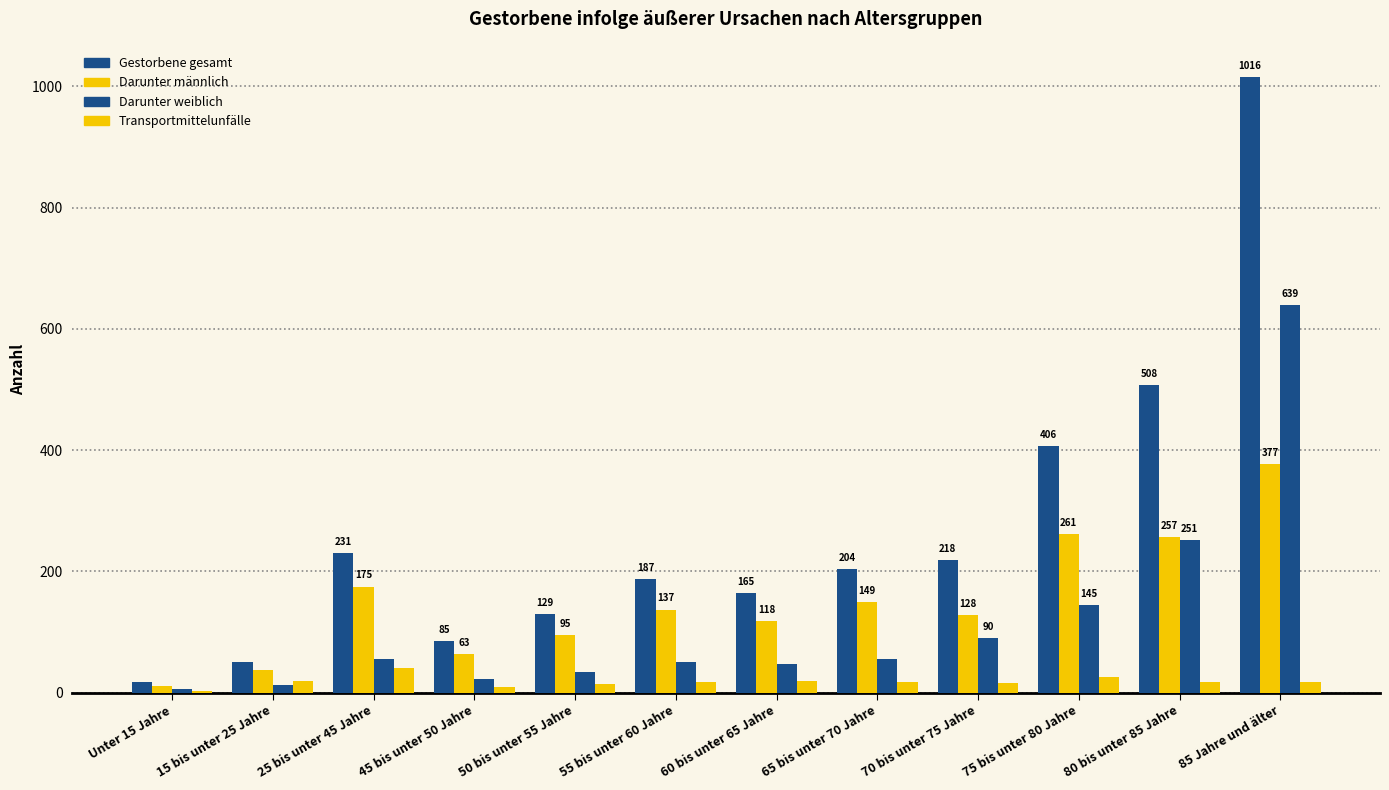

Is the value of Transportmittelunfälle at 50 bis unter 55 Jahre greater than the value of Darunter weiblich at 15 bis unter 25 Jahre?

Yes